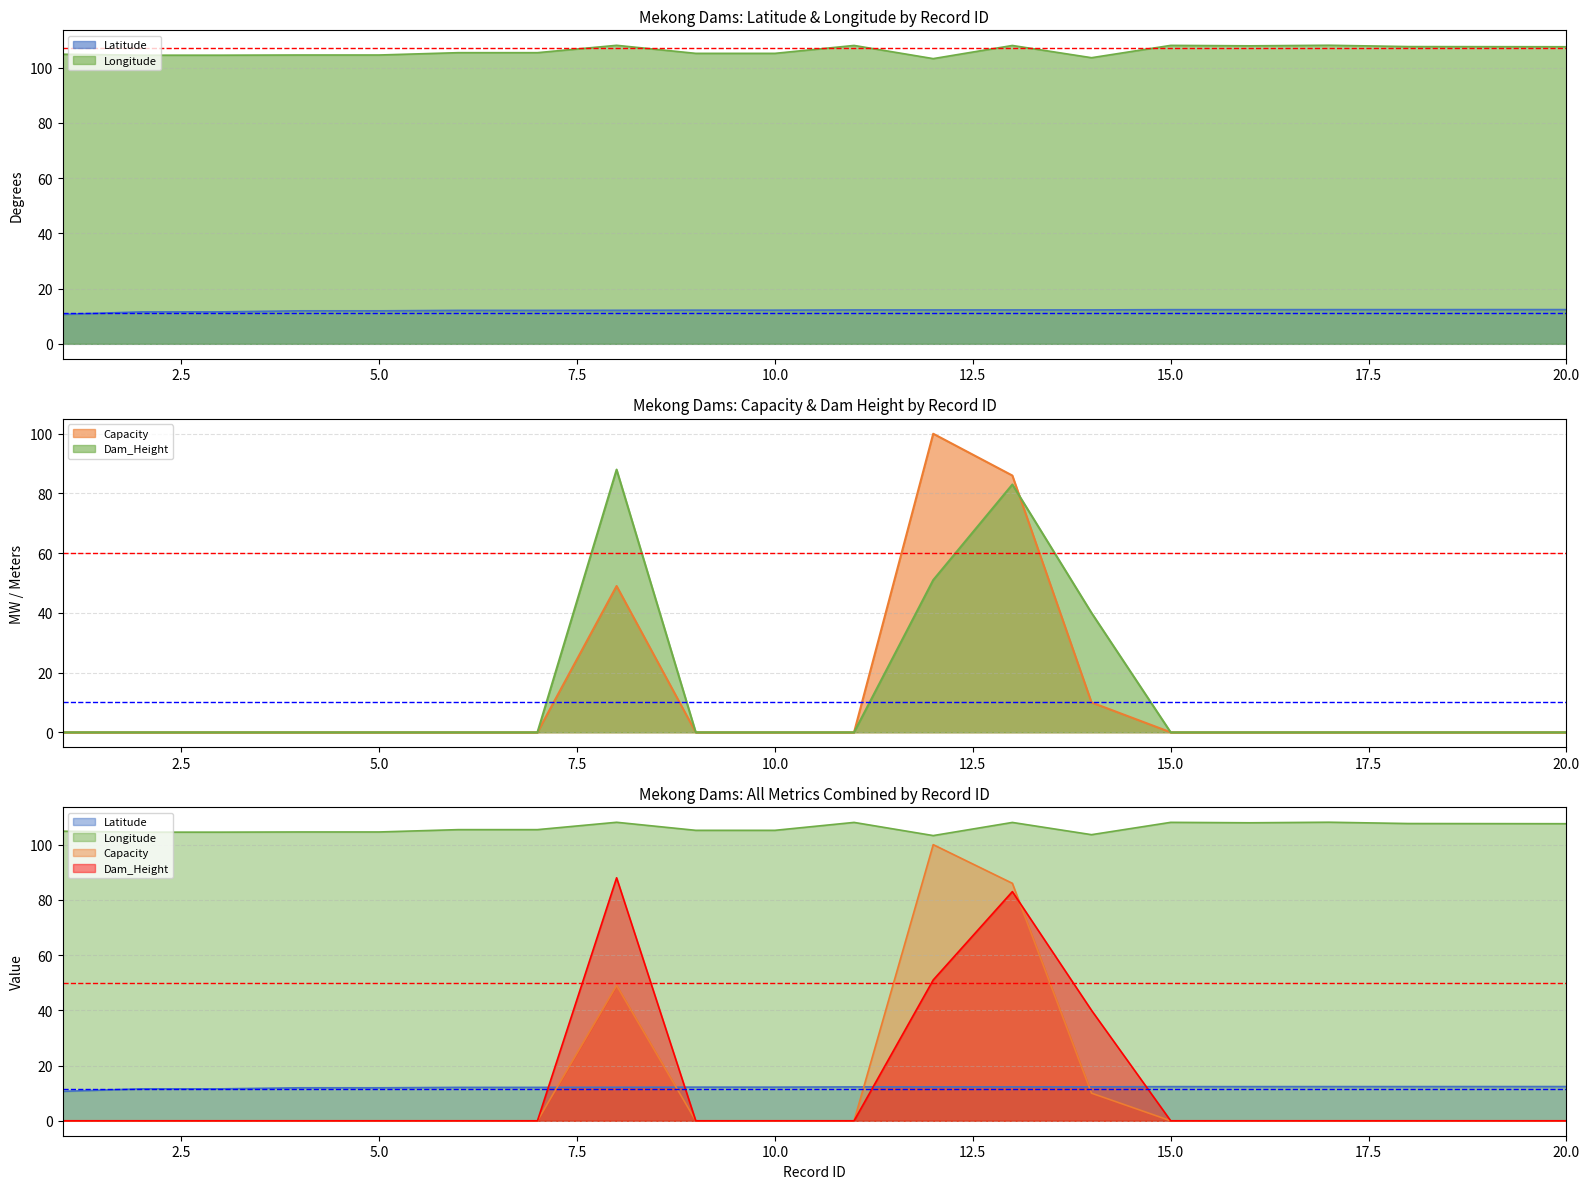

True or false: Dam_Height and Capacity cross at least once.

True